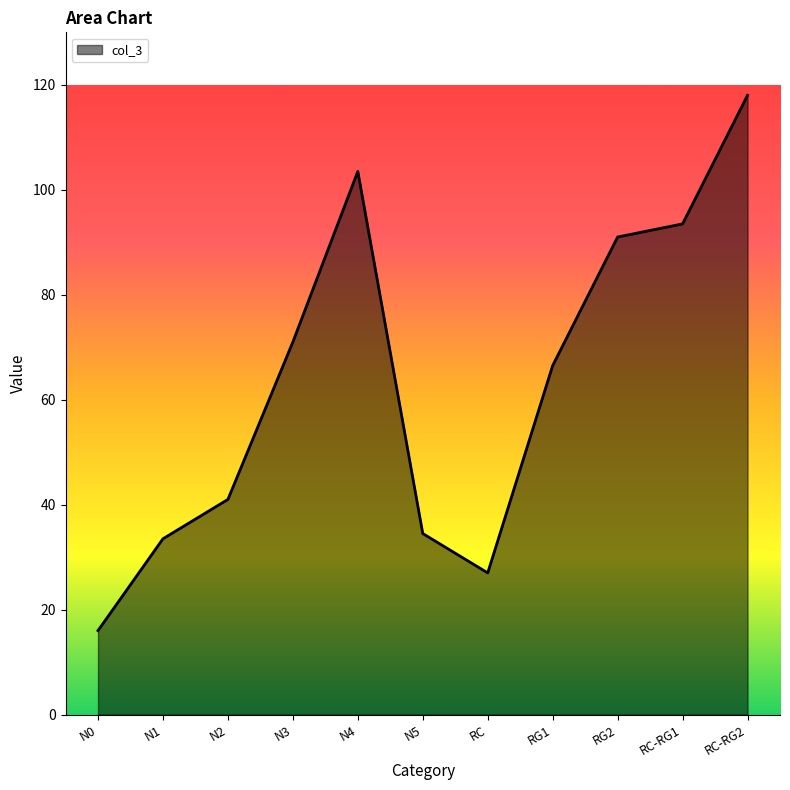

What is the difference between the maximum and minimum values?

102.0